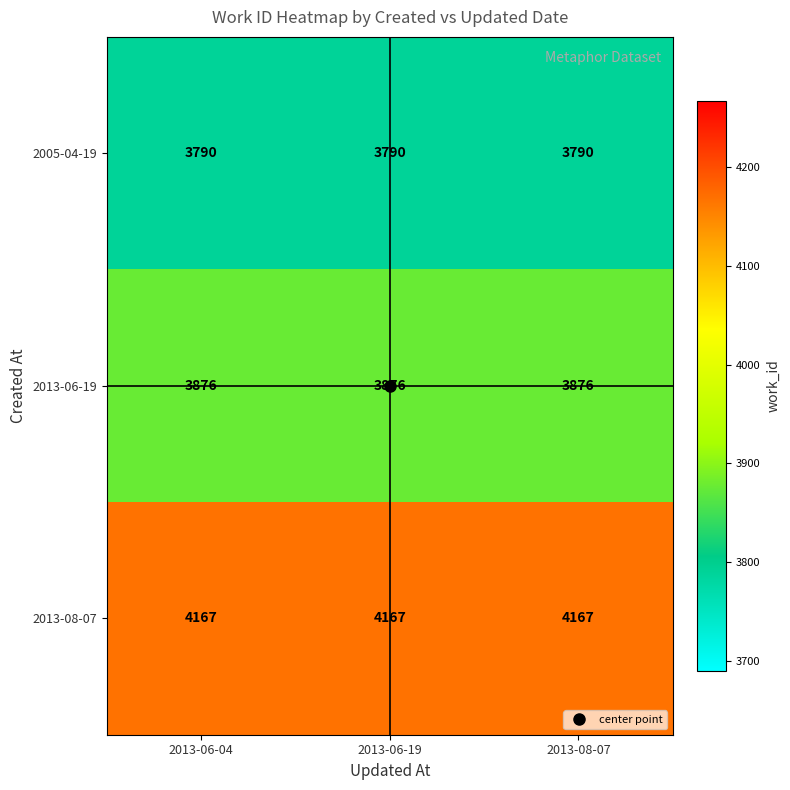

What is the average value of the 2013-08-07 series?

4167